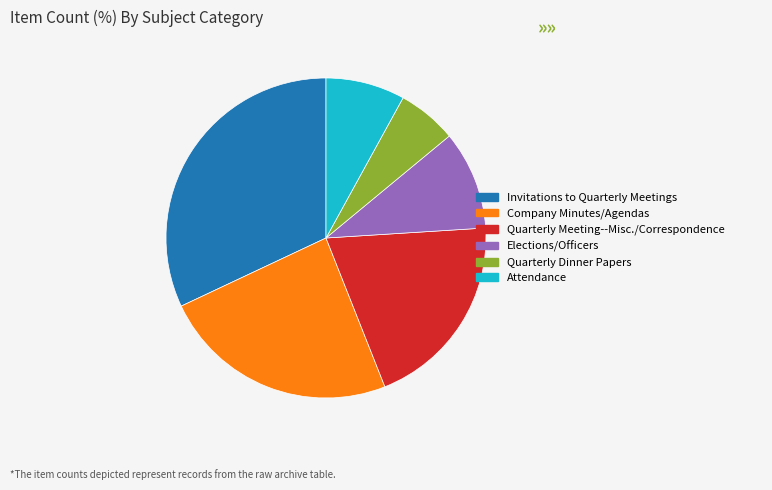

True or false: Attendance accounts for 17% of the total.

False